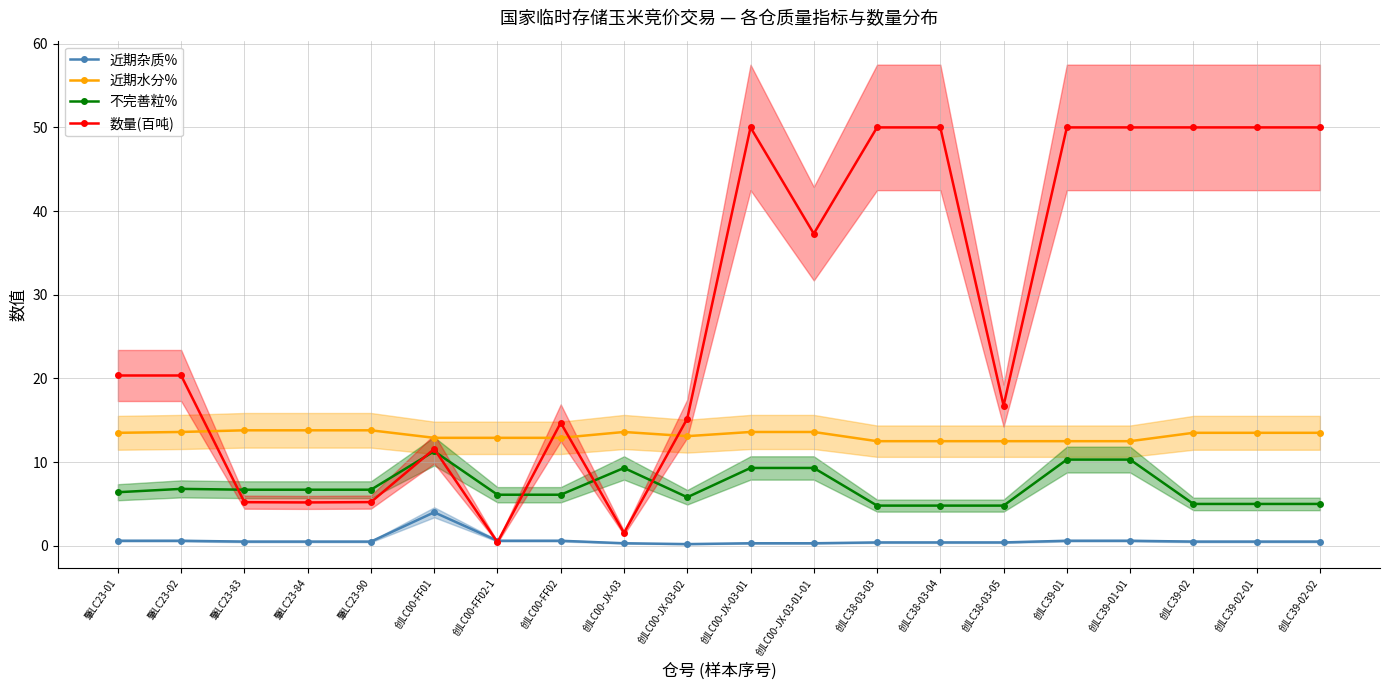

Does the chart have visible grid lines?

Yes